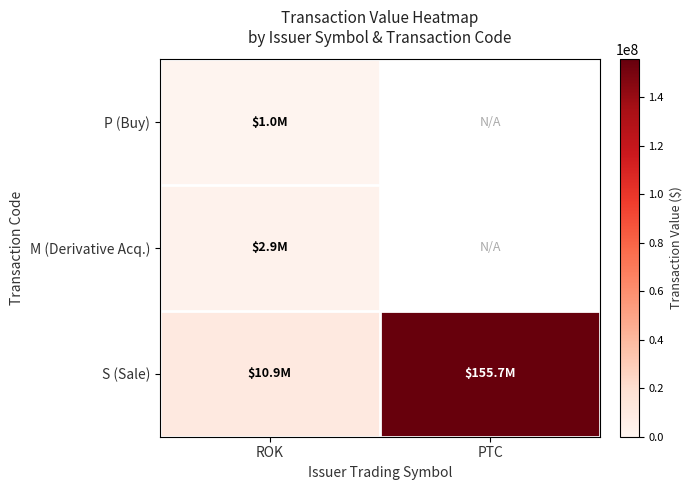

Which series changed the most between ROK and PTC?

S (Sale)